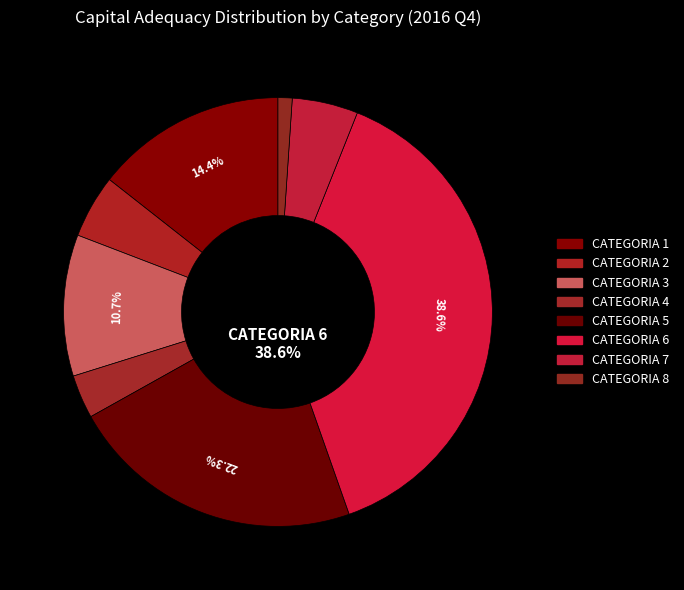

To the nearest percent, what is the combined percentage of CATEGORIA 1 and CATEGORIA 8?

15%